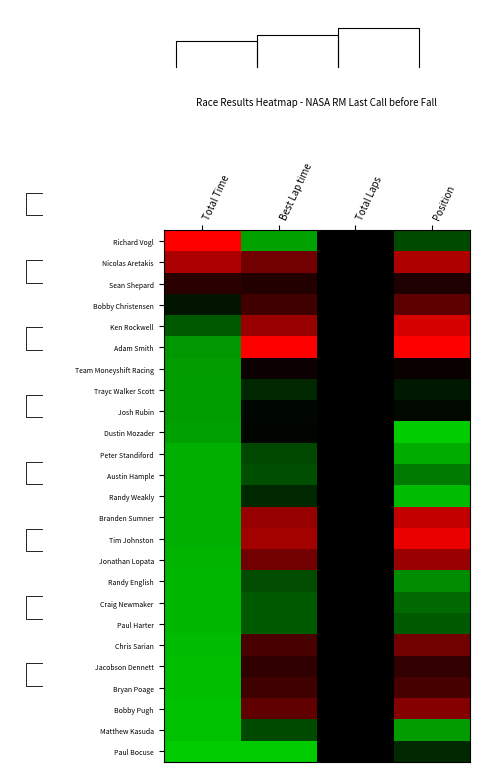

Reading right to left, list all the values displayed in this chart.

Richard Vogl: Position=0.4	Total Laps=0.0	Best Lap time=0.8	Total Time=-1.0
Nicolas Aretakis: Position=-0.7	Total Laps=0.0	Best Lap time=-0.4	Total Time=-0.7
Sean Shepard: Position=-0.1	Total Laps=0.0	Best Lap time=-0.1	Total Time=-0.2
Bobby Christensen: Position=-0.4	Total Laps=0.0	Best Lap time=-0.3	Total Time=0.1
Ken Rockwell: Position=-0.8	Total Laps=0.0	Best Lap time=-0.6	Total Time=0.4
Adam Smith: Position=-1.0	Total Laps=0.0	Best Lap time=-1.0	Total Time=0.7
Team Moneyshift Racing: Position=-0.0	Total Laps=0.0	Best Lap time=-0.0	Total Time=0.8
Trayc Walker Scott: Position=0.1	Total Laps=0.0	Best Lap time=0.2	Total Time=0.8
Josh Rubin: Position=0.0	Total Laps=0.0	Best Lap time=0.0	Total Time=0.8
Dustin Mozader: Position=1.0	Total Laps=0.0	Best Lap time=0.0	Total Time=0.8
Peter Standiford: Position=0.8	Total Laps=0.0	Best Lap time=0.4	Total Time=0.9
Austin Hample: Position=0.6	Total Laps=0.0	Best Lap time=0.4	Total Time=0.9
Randy Weakly: Position=0.9	Total Laps=0.0	Best Lap time=0.2	Total Time=0.9
Branden Sumner: Position=-0.8	Total Laps=0.0	Best Lap time=-0.6	Total Time=0.9
Tim Johnston: Position=-0.9	Total Laps=0.0	Best Lap time=-0.6	Total Time=0.9
Jonathan Lopata: Position=-0.6	Total Laps=0.0	Best Lap time=-0.4	Total Time=0.9
Randy English: Position=0.7	Total Laps=0.0	Best Lap time=0.4	Total Time=0.9
Craig Newmaker: Position=0.5	Total Laps=0.0	Best Lap time=0.4	Total Time=0.9
Paul Harter: Position=0.4	Total Laps=0.0	Best Lap time=0.4	Total Time=0.9
Chris Sarian: Position=-0.4	Total Laps=0.0	Best Lap time=-0.3	Total Time=0.9
Jacobson Dennett: Position=-0.2	Total Laps=0.0	Best Lap time=-0.2	Total Time=0.9
Bryan Poage: Position=-0.3	Total Laps=0.0	Best Lap time=-0.2	Total Time=0.9
Bobby Pugh: Position=-0.5	Total Laps=0.0	Best Lap time=-0.4	Total Time=0.9
Matthew Kasuda: Position=0.8	Total Laps=0.0	Best Lap time=0.4	Total Time=0.9
Paul Bocuse: Position=0.2	Total Laps=0.0	Best Lap time=1.0	Total Time=1.0